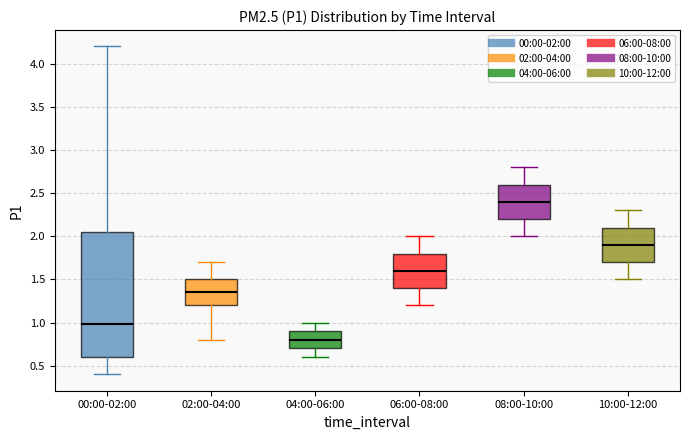

Comparing the boxes themselves (not the whiskers), which one is the tallest?

00:00-02:00